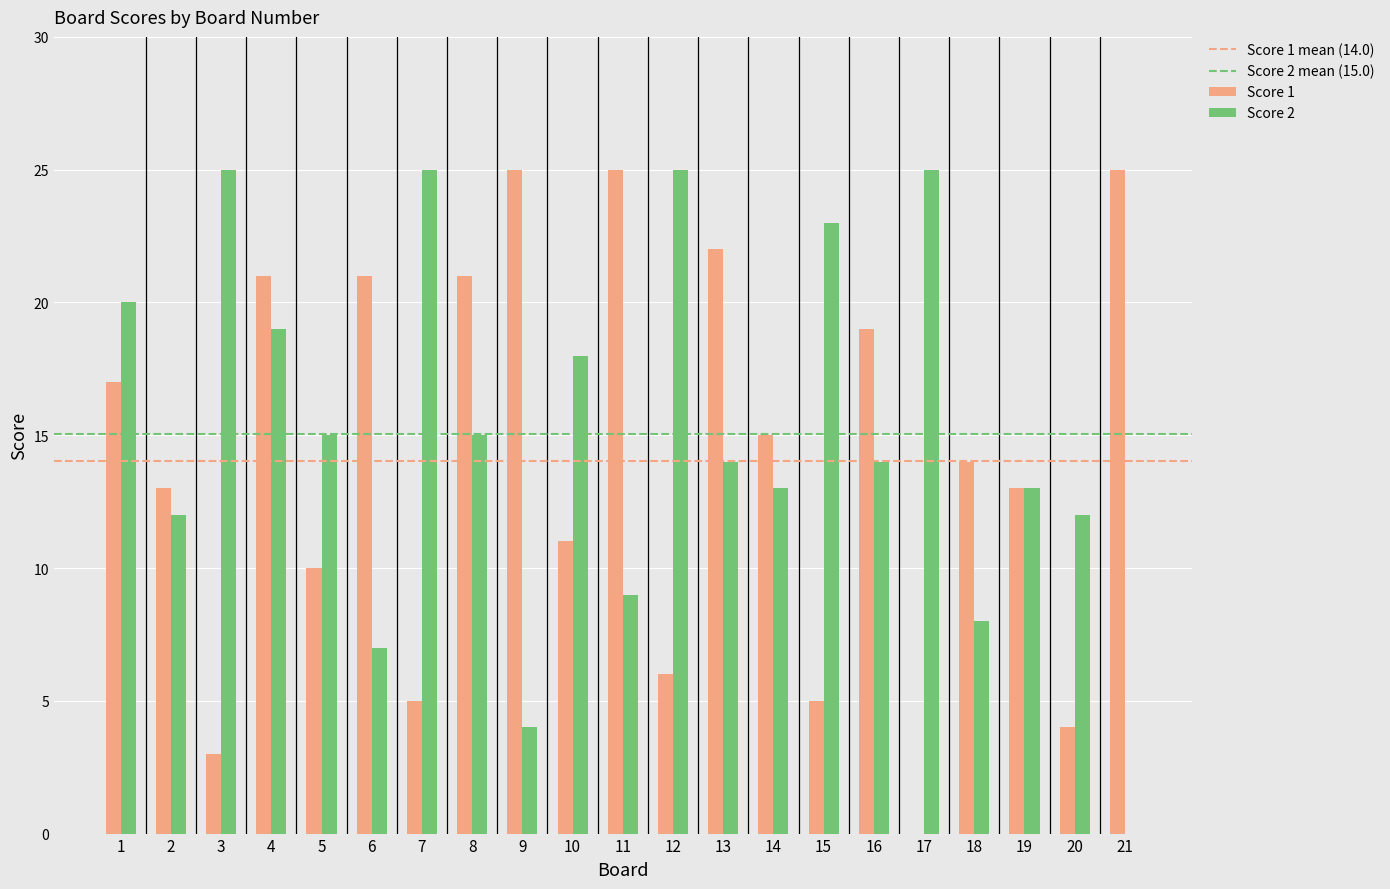

Is it true that Score 1 equals 37 at 13?

False